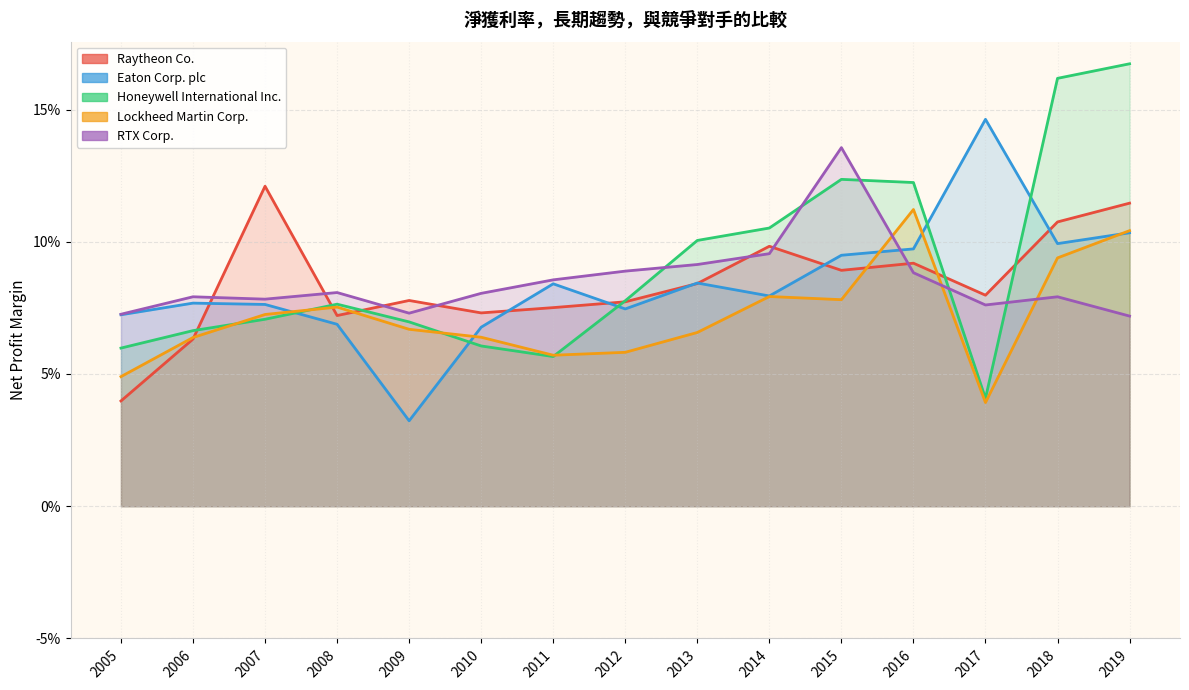

What are all the series names shown in the legend?

Raytheon Co., Eaton Corp. plc, Honeywell International Inc., Lockheed Martin Corp., RTX Corp.